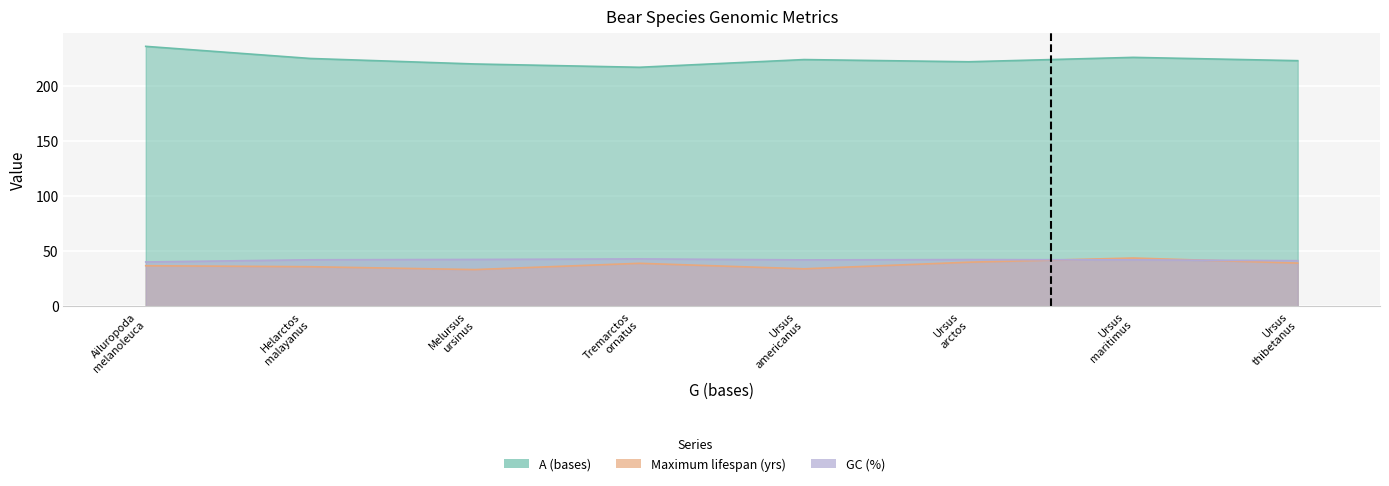

What is the difference between the maximum and minimum values in the GC (%) series?

2.8